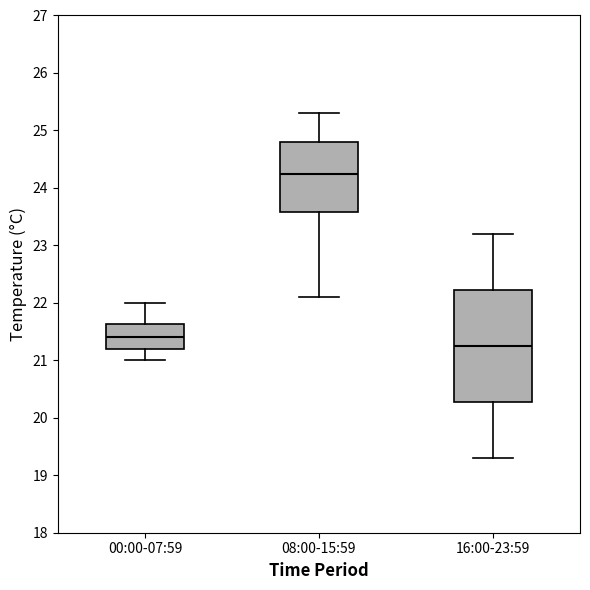

Comparing the boxes themselves (not the whiskers), which one is the tallest?

16:00-23:59